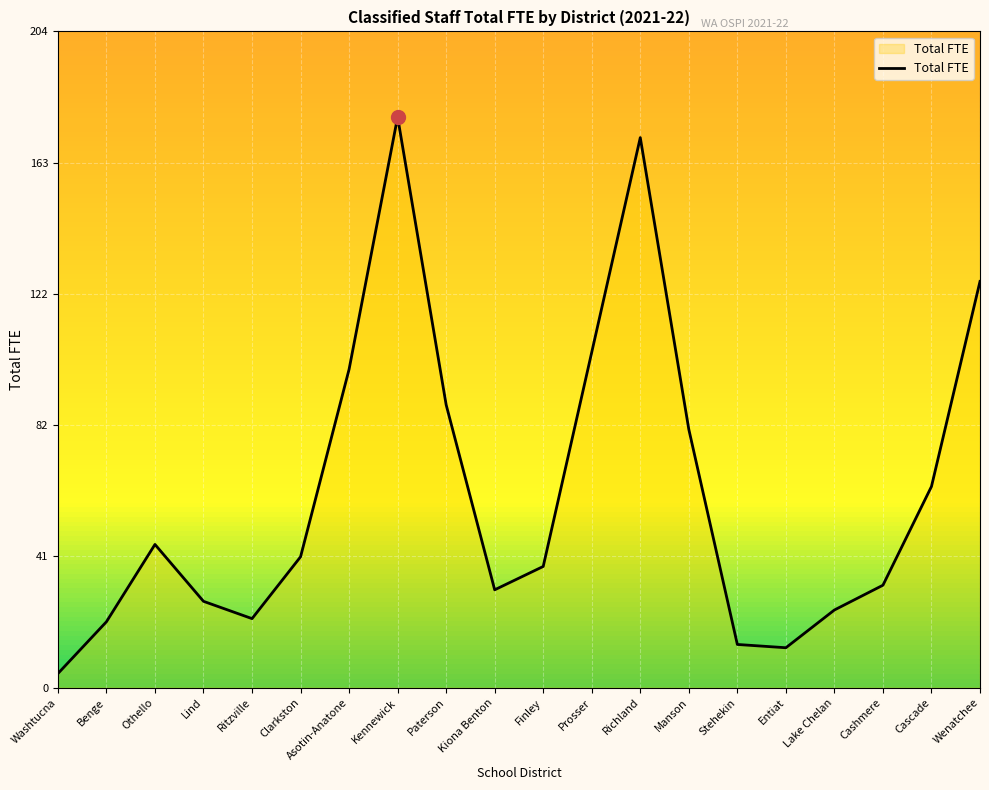

What is the sum of all values?

1217.9